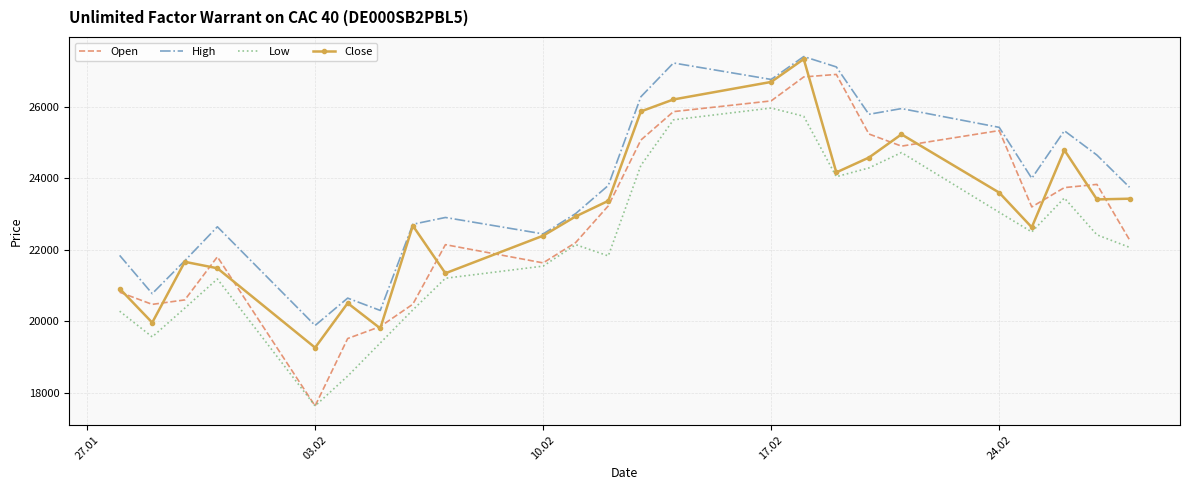

Which series has the largest total across all categories?

High